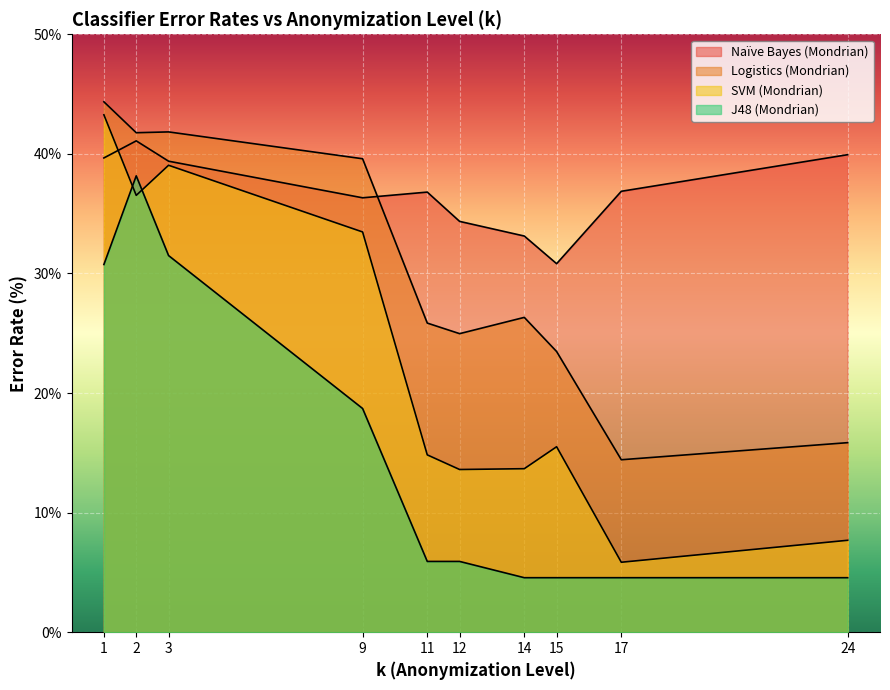

How many lines are shown in the chart?

4